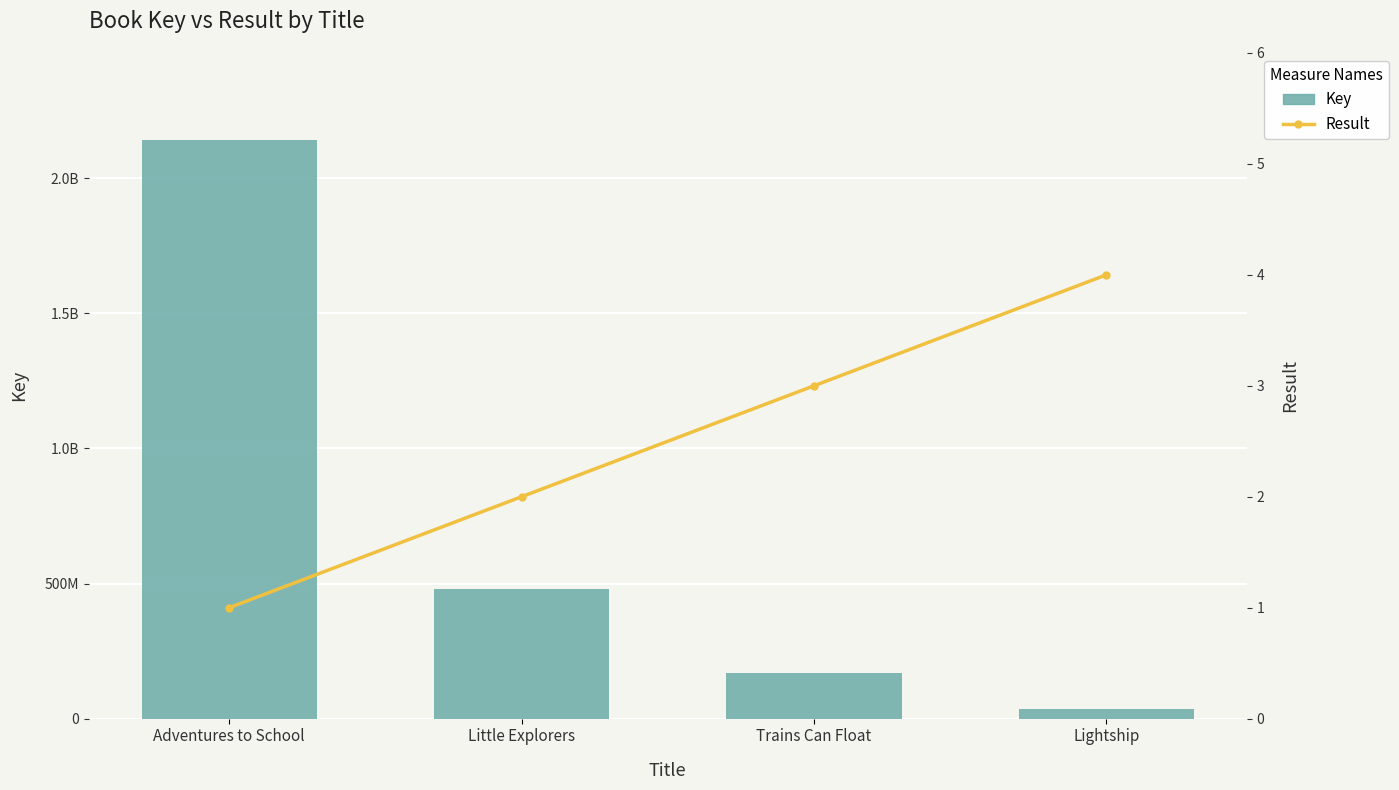

What is the value of the Key bar at the 3rd from the left?

170557003